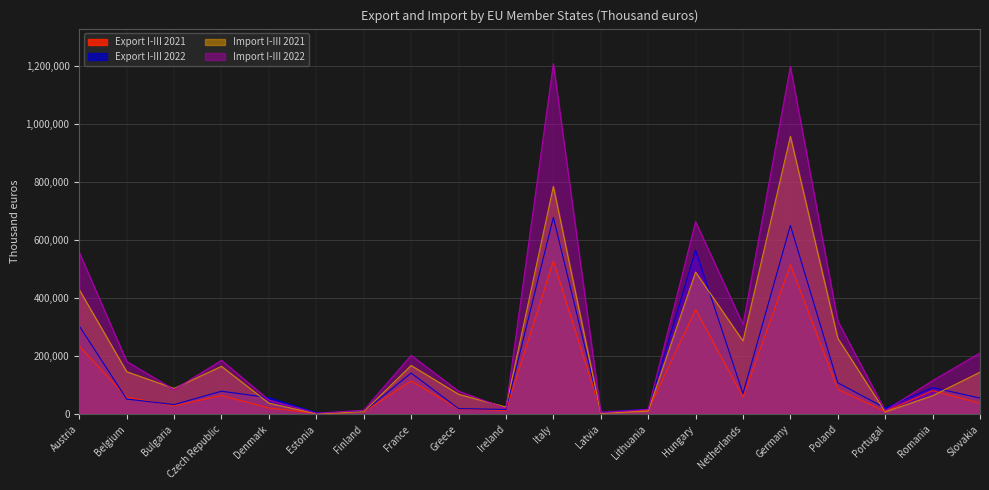

At how many categories does at least one series exceed 89138?

11